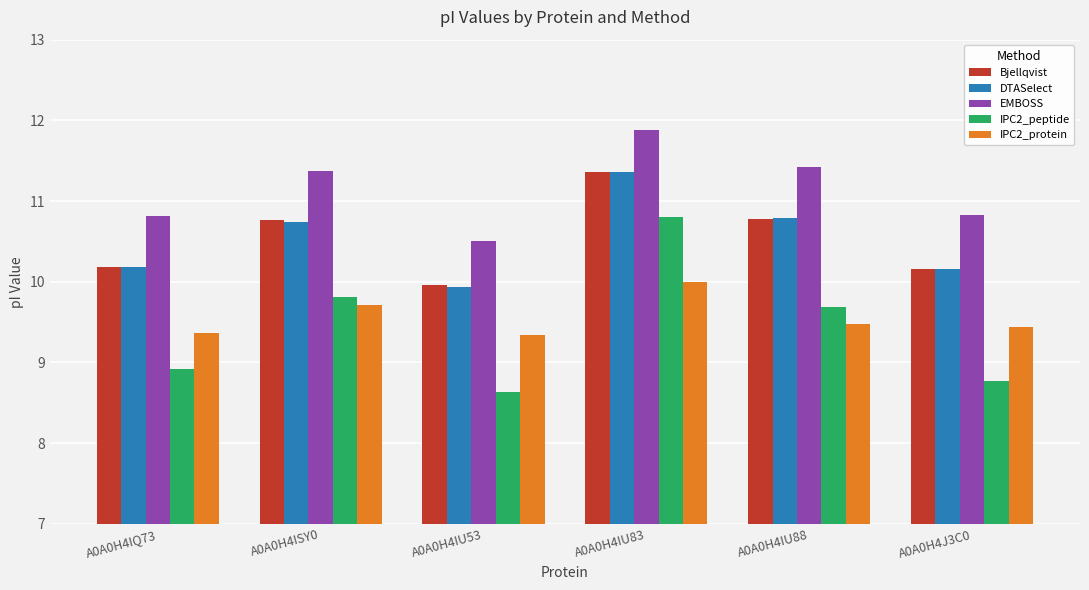

What is the minimum value shown in the chart?

8.6